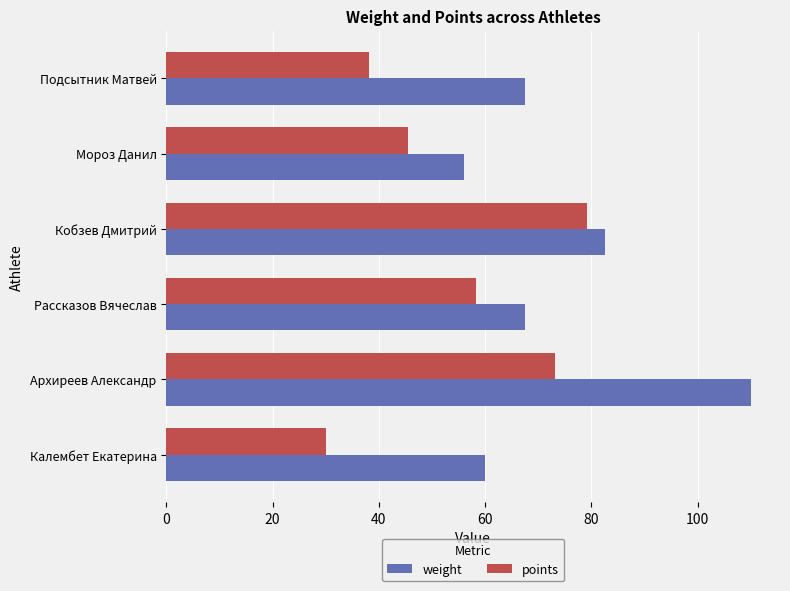

What are all the series names shown in the legend?

weight, points